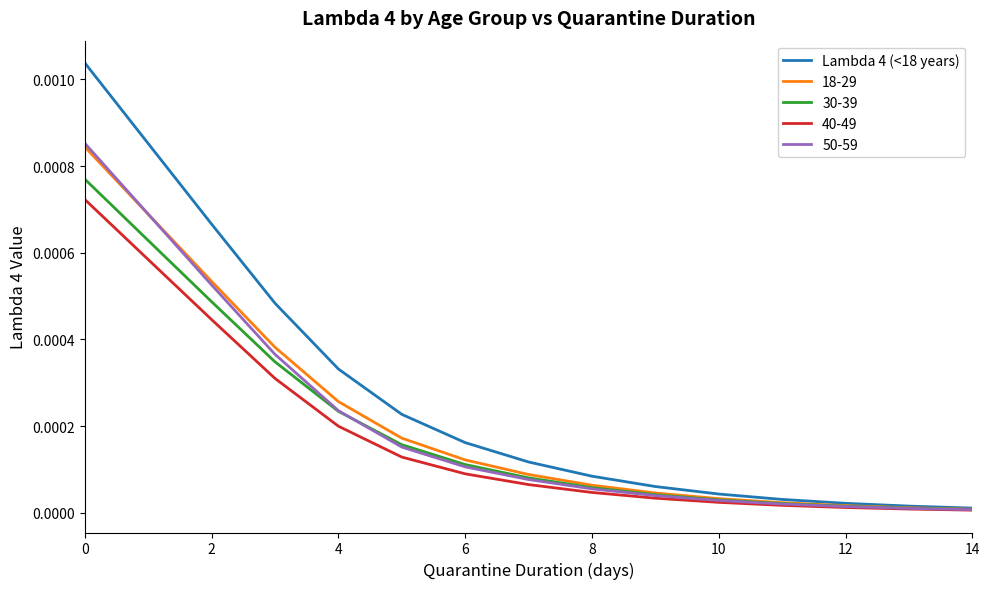

Which series has the largest total across all categories?

Lambda 4 (<18 years)